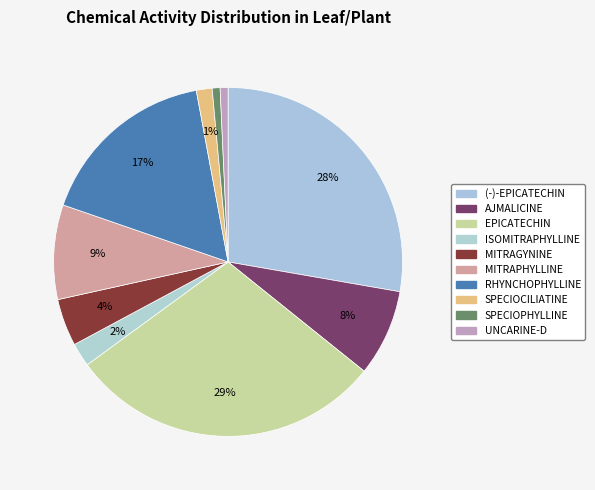

Combined, what portion of the pie is (-)-EPICATECHIN and MITRAGYNINE?

32.1%